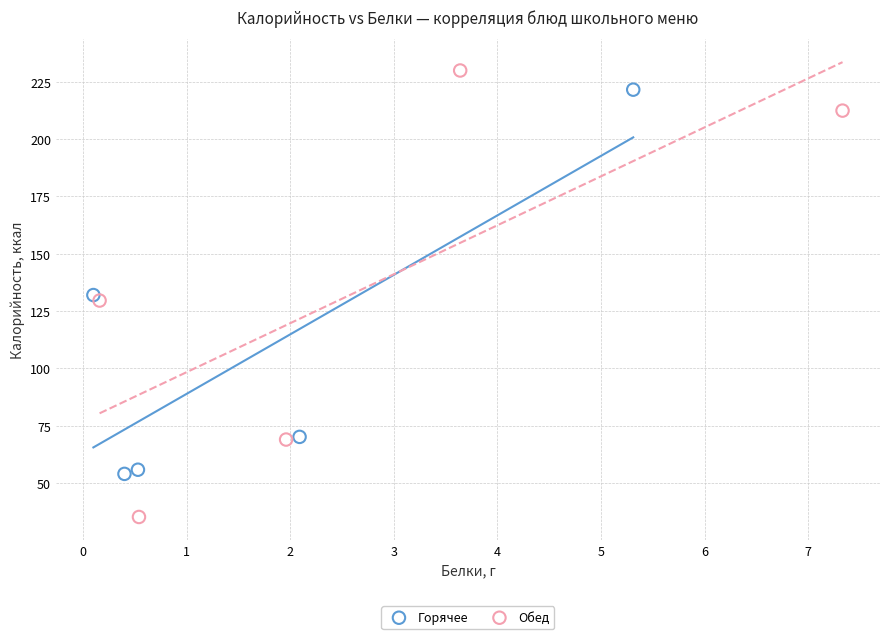

Which series has the widest spread of Y values?

Обед